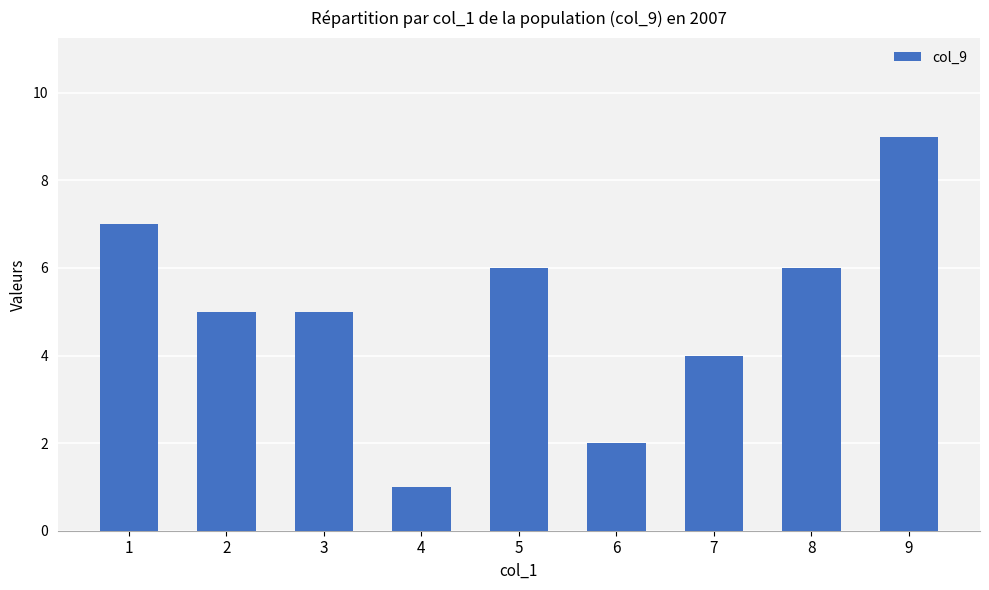

What is the maximum value shown in the chart?

9